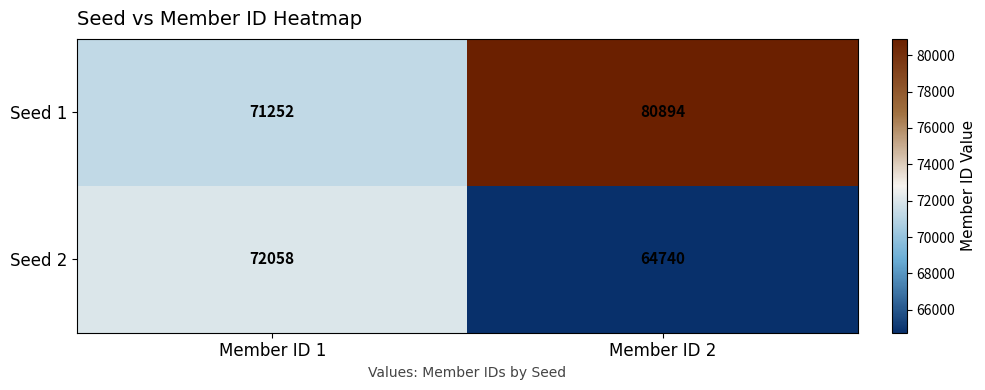

The value of Seed 2 at Member ID 2 is 42402. True or false?

False